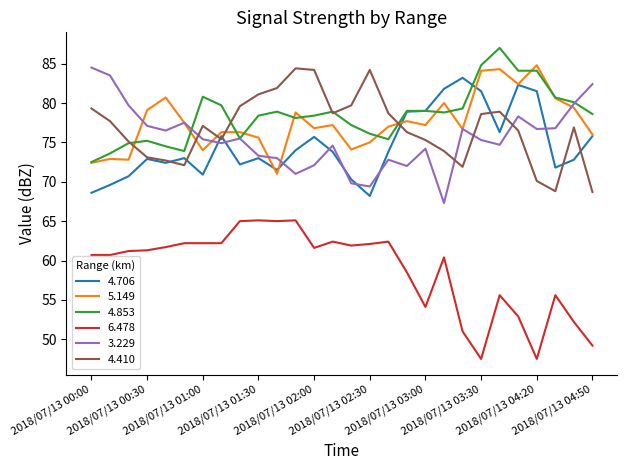

True or false: 5.149 and 6.478 intersect in this chart.

False